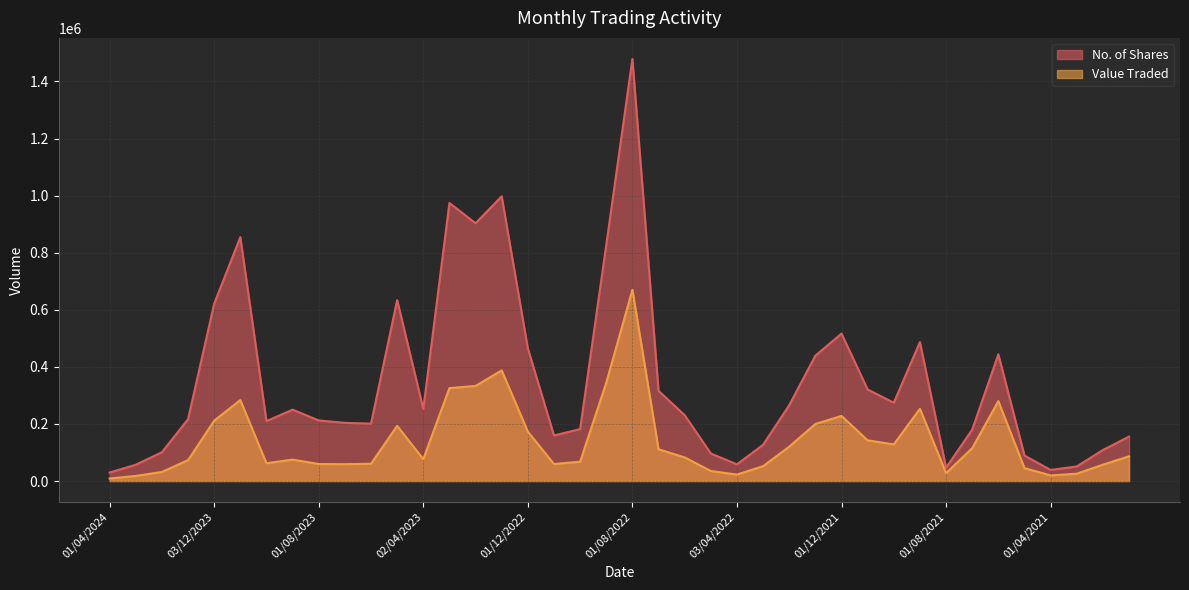

Read the Value Traded value at 03/12/2023, to the nearest 10.

211380